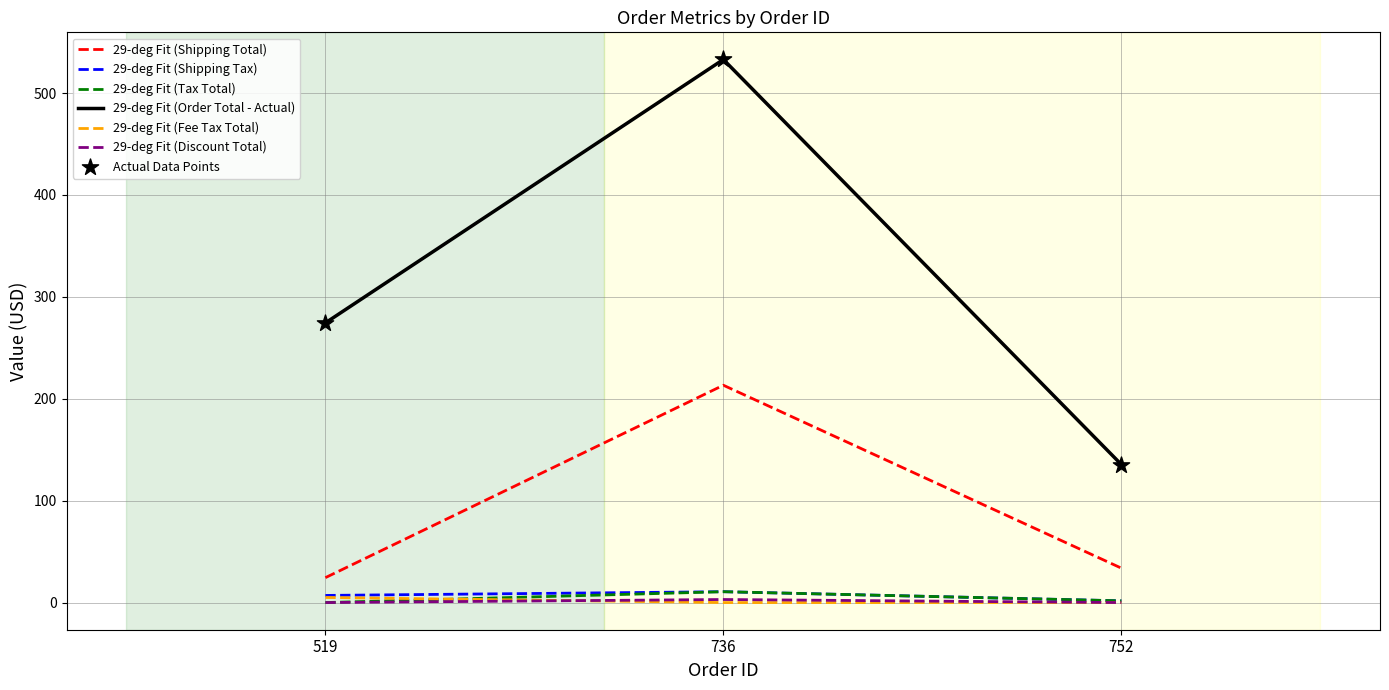

Which series has the largest range (max minus min)?

29-deg Fit (Order Total - Actual)